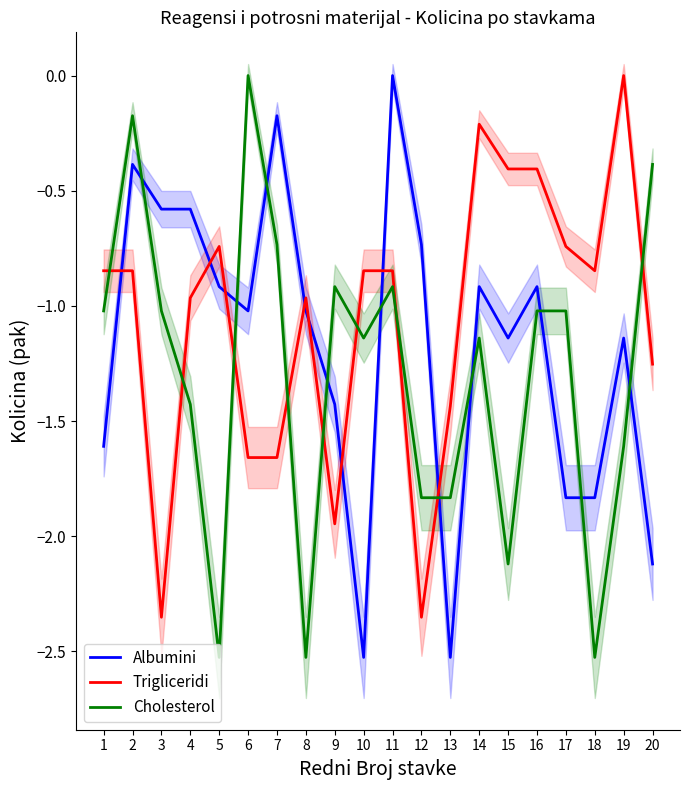

How many interior local valleys does the Albumini series have?

4